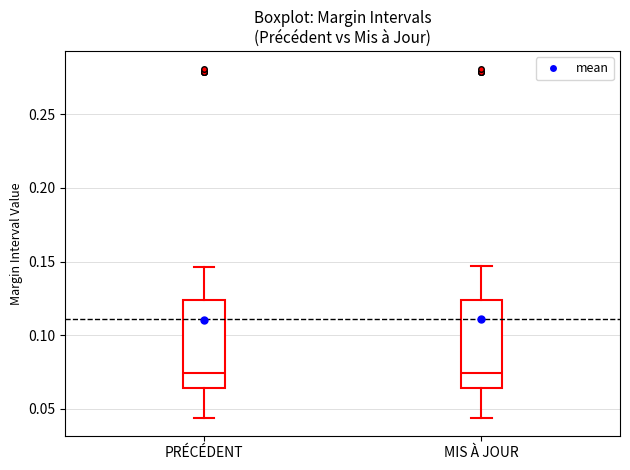

Reading left to right, read every box against the y-axis: the position of its median line, the range the box covers, and the ends of its whiskers. The values are not printed on the chart, so give them approximately, as read against the axis.

PRÉCÉDENT: median 0.075, box 0.065 to 0.125, whiskers 0.045 to 0.145
MIS À JOUR: median 0.075, box 0.065 to 0.125, whiskers 0.045 to 0.145